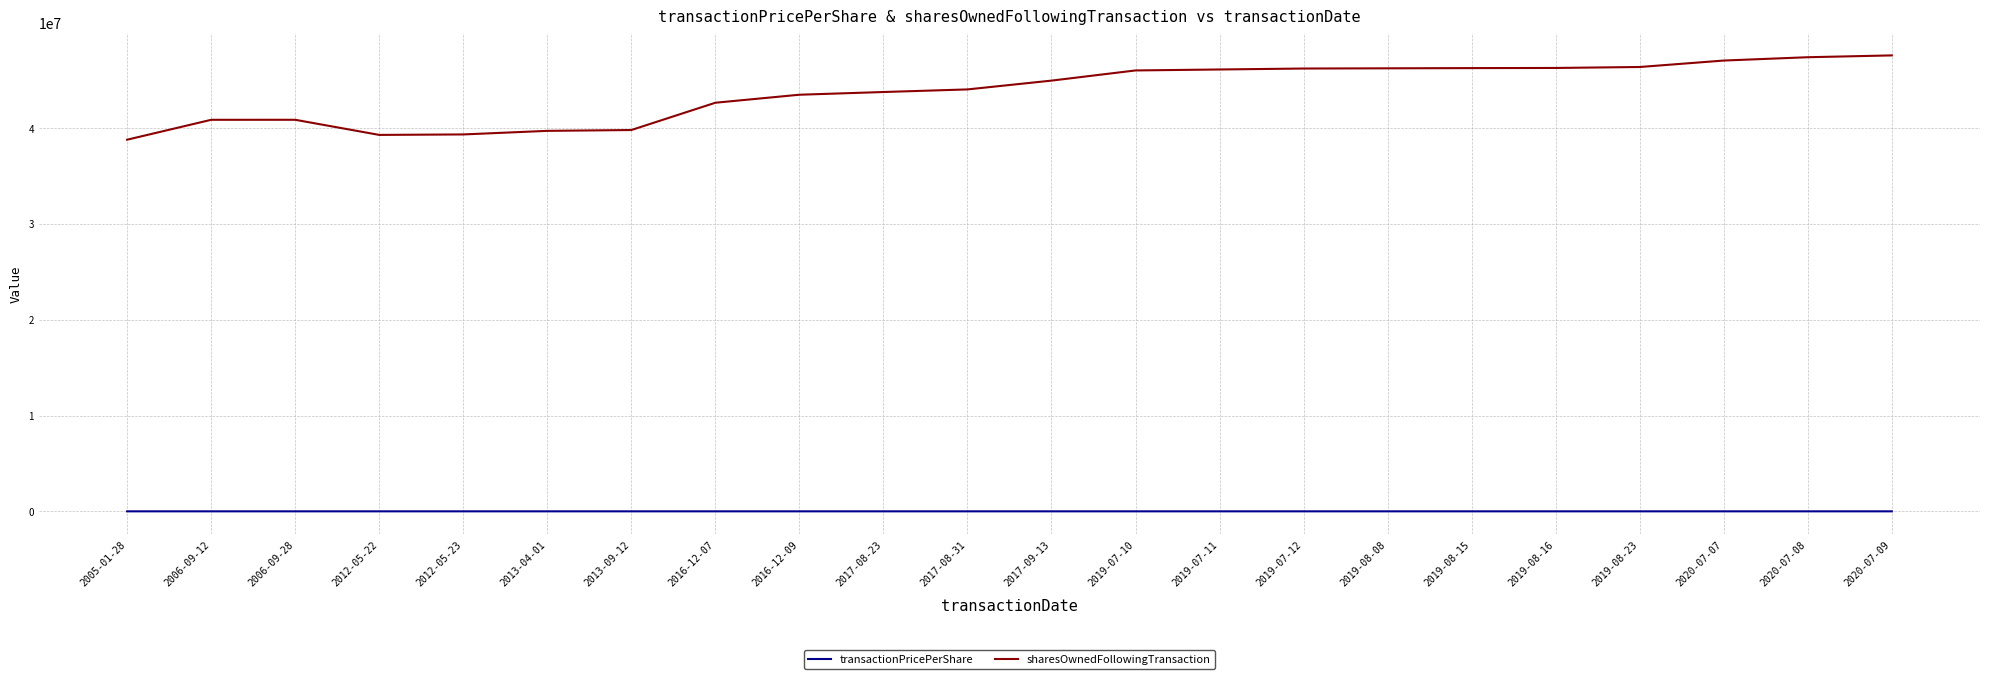

Which series has the largest total across all categories?

sharesOwnedFollowingTransaction